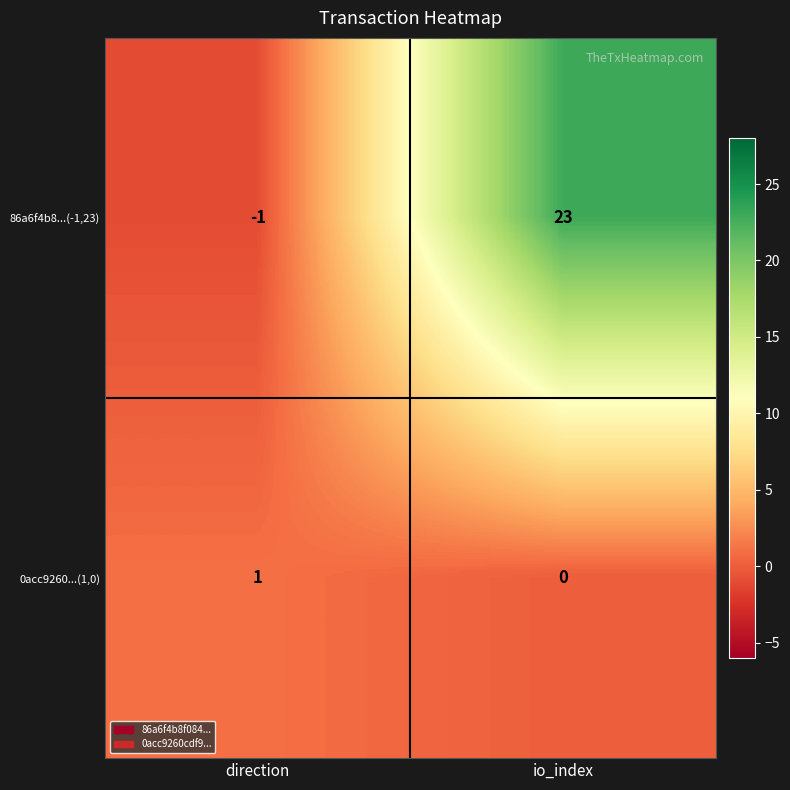

Which series has the widest spread of values?

86a6f4b8...(-1,23)